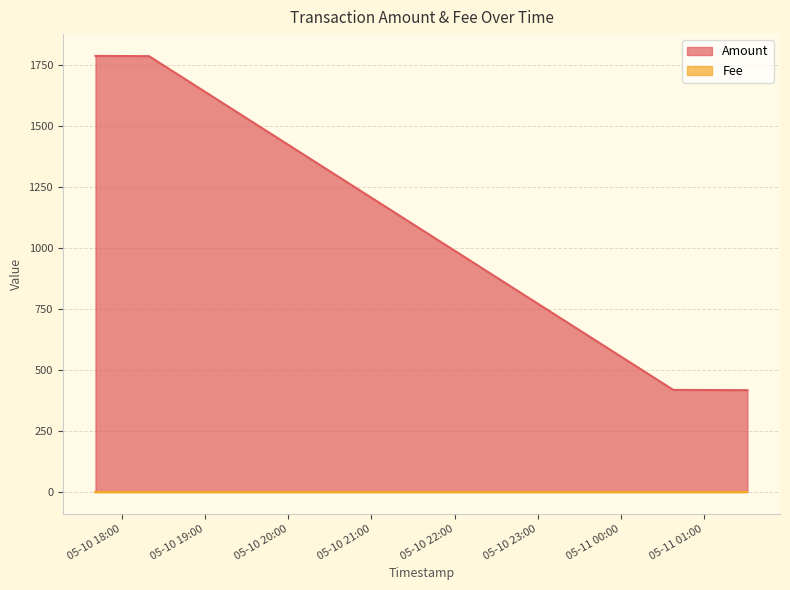

List the labels in order of value, smallest first.

2017-05-11 01:31:24, 2017-05-11 00:37:54, 2017-05-10 18:19:27, 2017-05-10 17:40:49